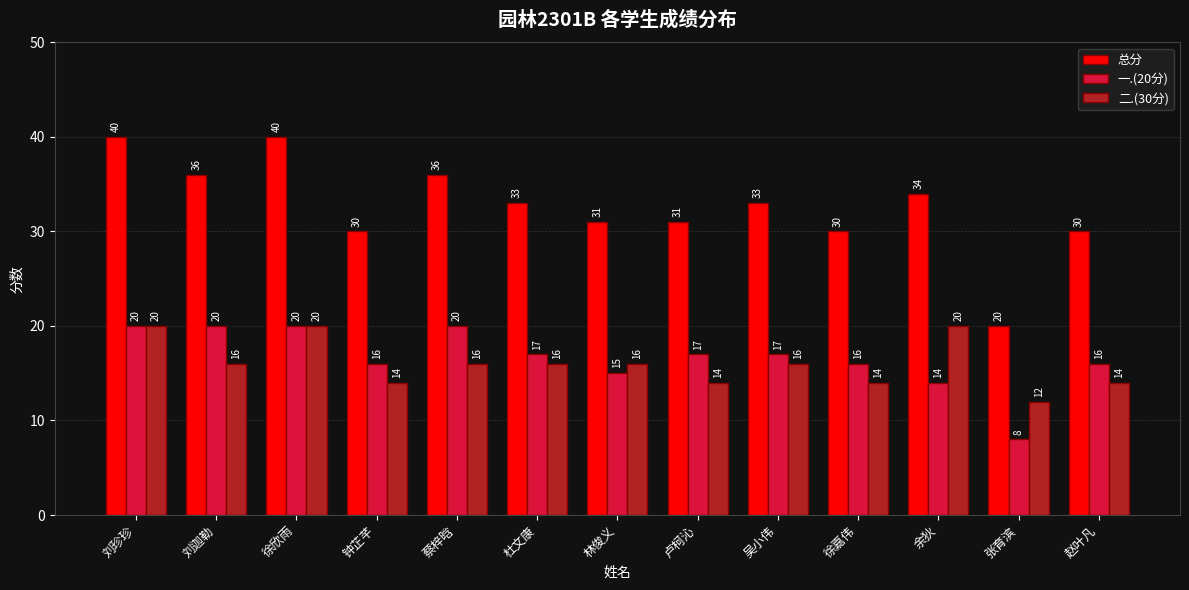

The value of 总分 at 钟芷芊 is 30. True or false?

True